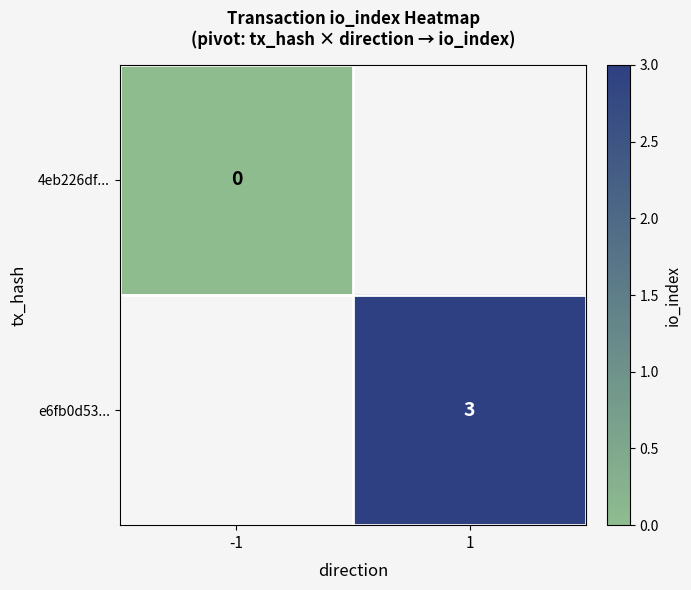

The e6fb0d53... series shows 4 at 1. True or false?

False